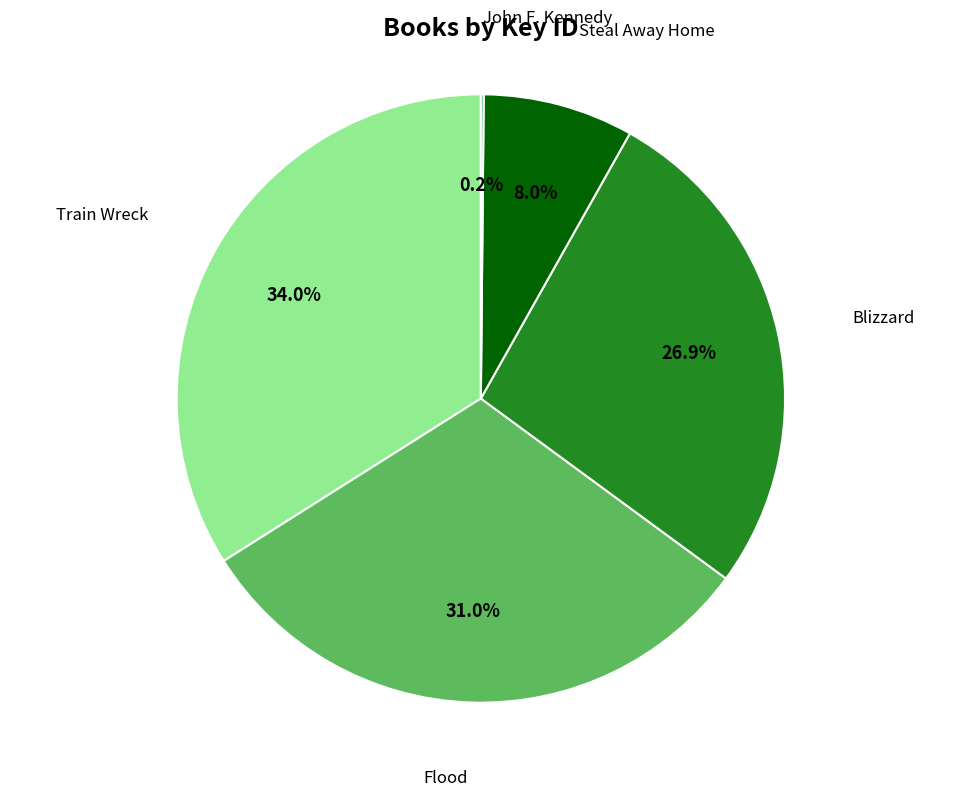

To the nearest percent, what is the difference between the Train Wreck and Steal Away Home slice percentages?

26%